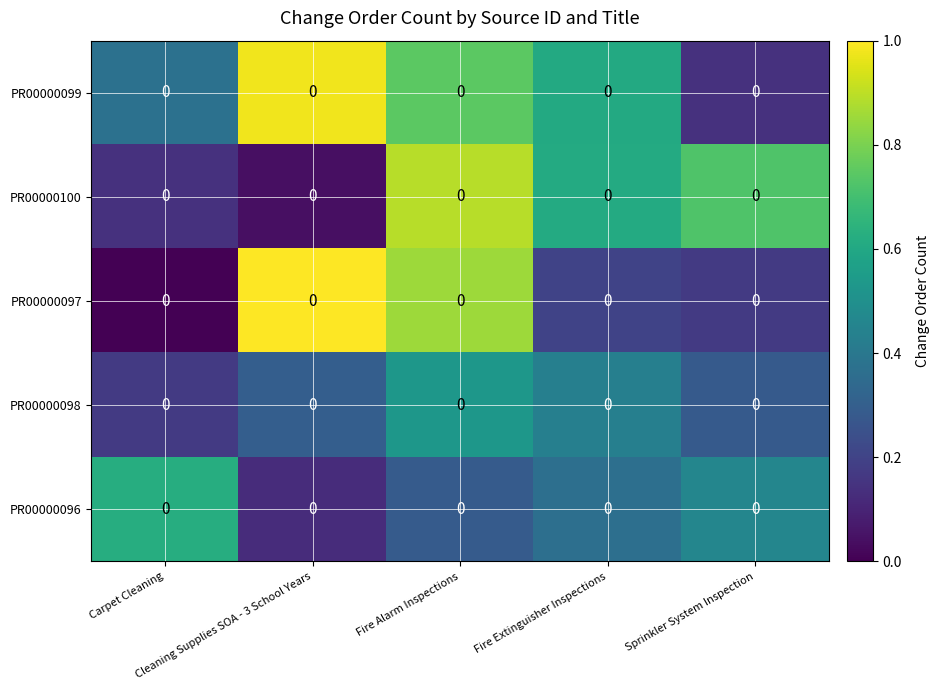

True or false: PR00000097 has a value of 0.2 at Fire Extinguisher Inspections.

True